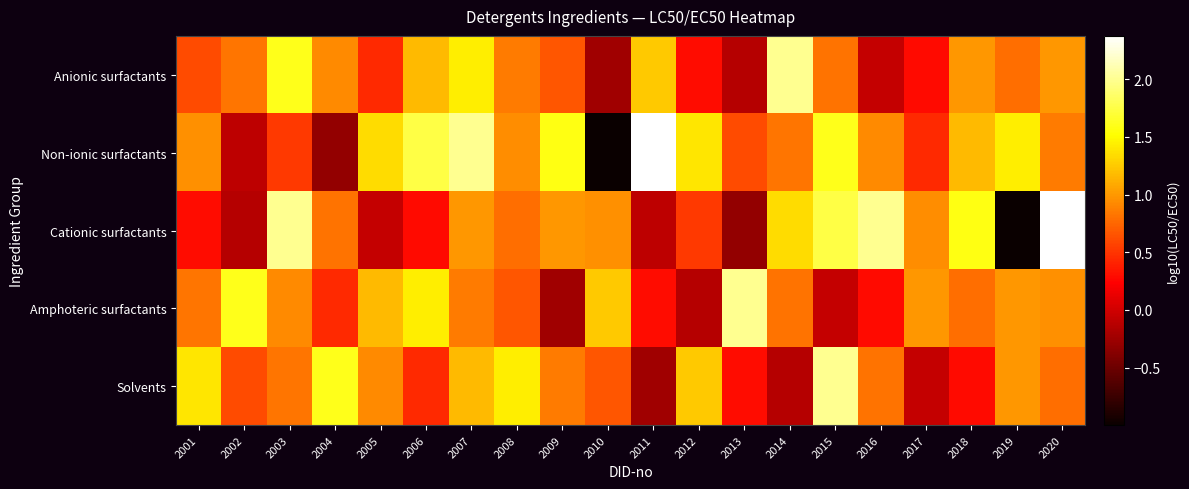

Between 2001 and 2018, which is larger?

2018